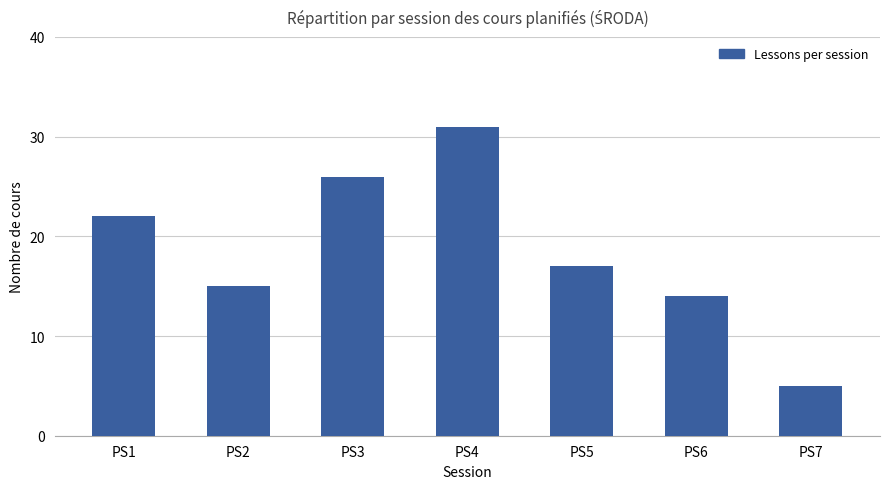

Is it true that the value at PS7 is 2?

False